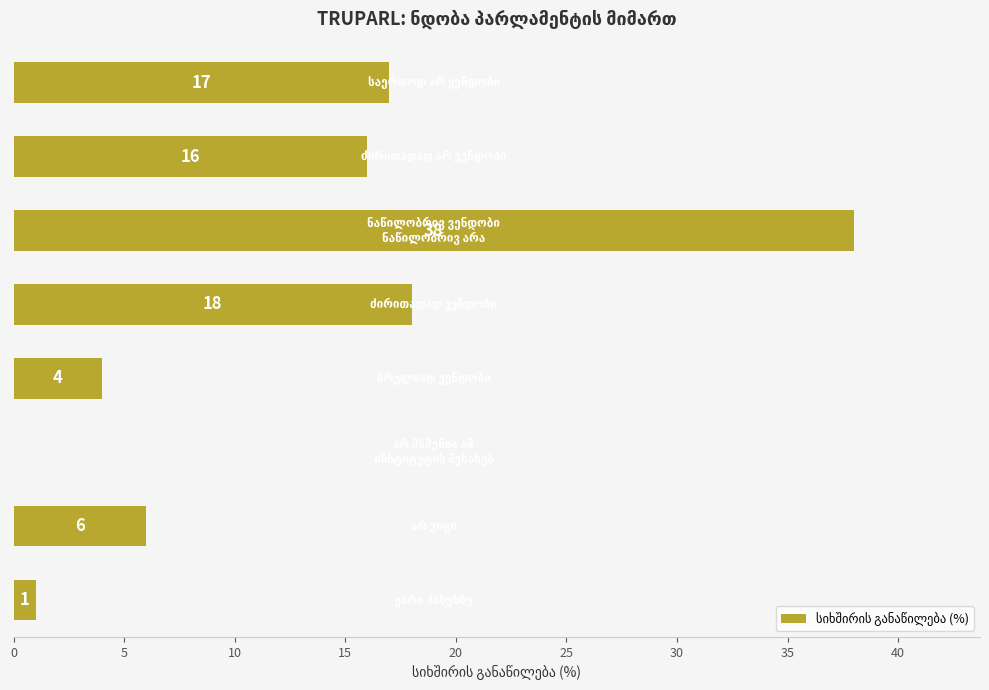

What is the greatest value displayed?

38